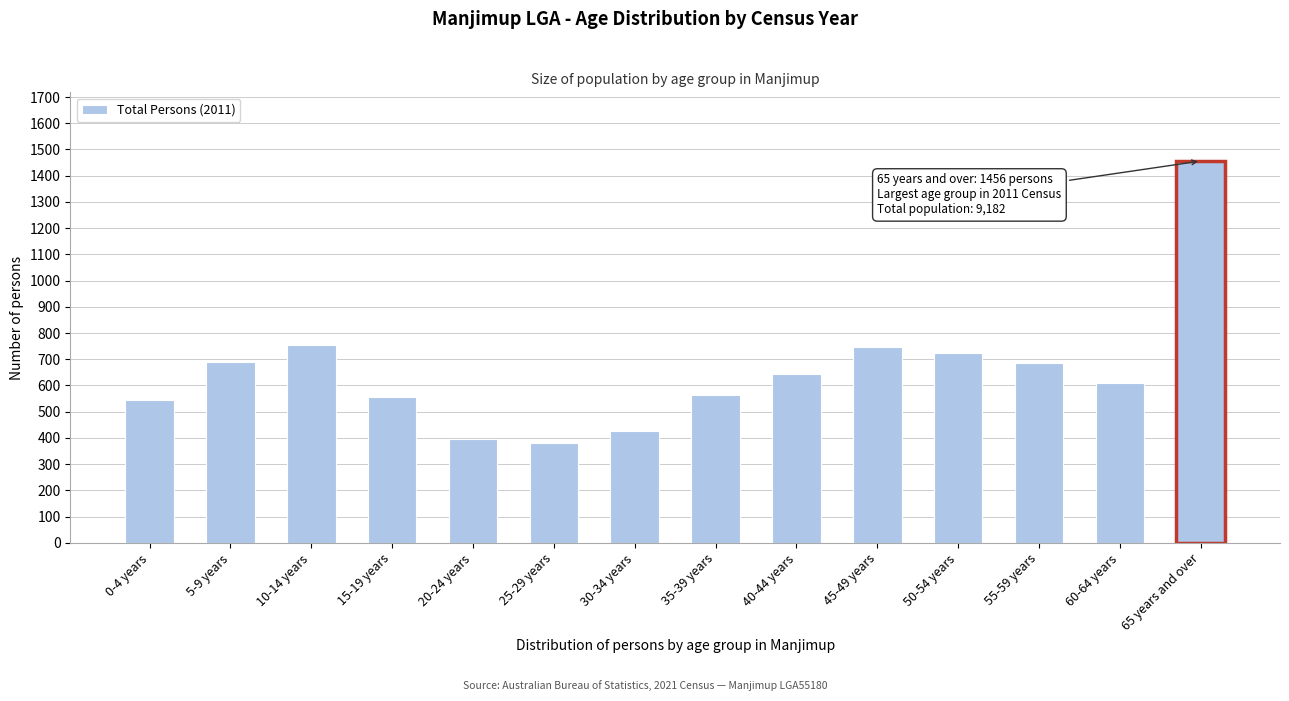

True or false: the data shows 609 at 60-64 years.

True